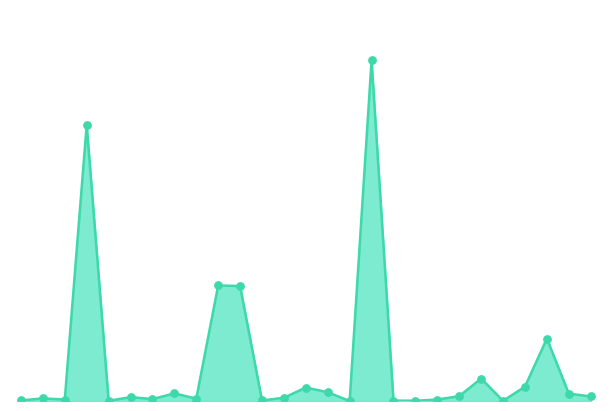

Is this an area chart (filled region under the line)?

Yes